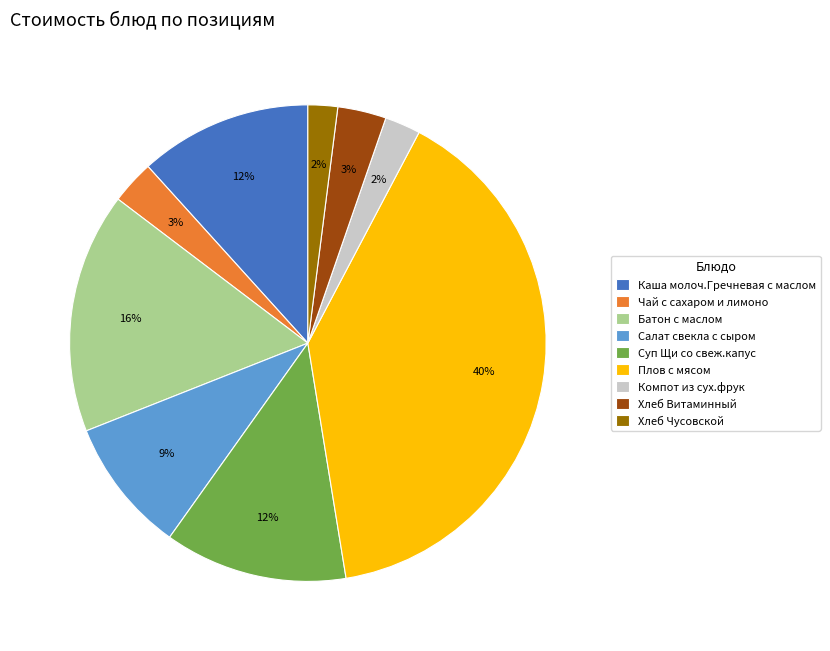

Which category has the biggest portion of the pie?

Плов с мясом